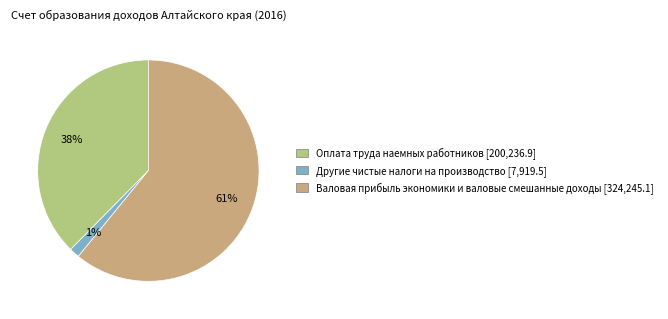

Approximately how many times larger is the value at Валовая прибыль экономики и валовые смешанные доходы compared to Оплата труда наемных работников?

1.6